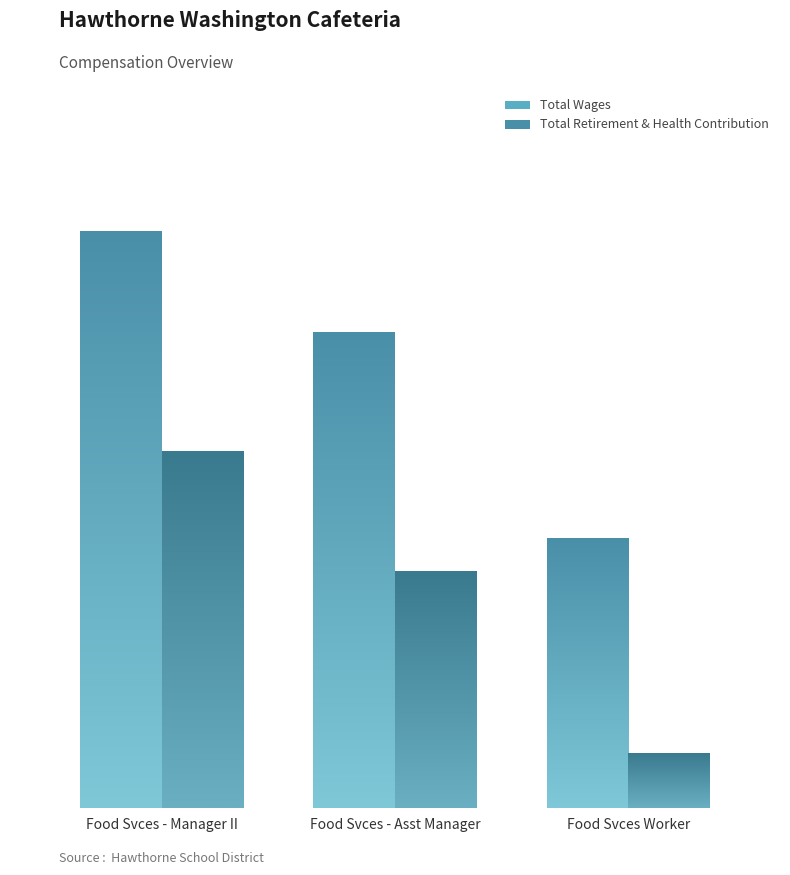

What is the minimum value shown in the chart?

5138